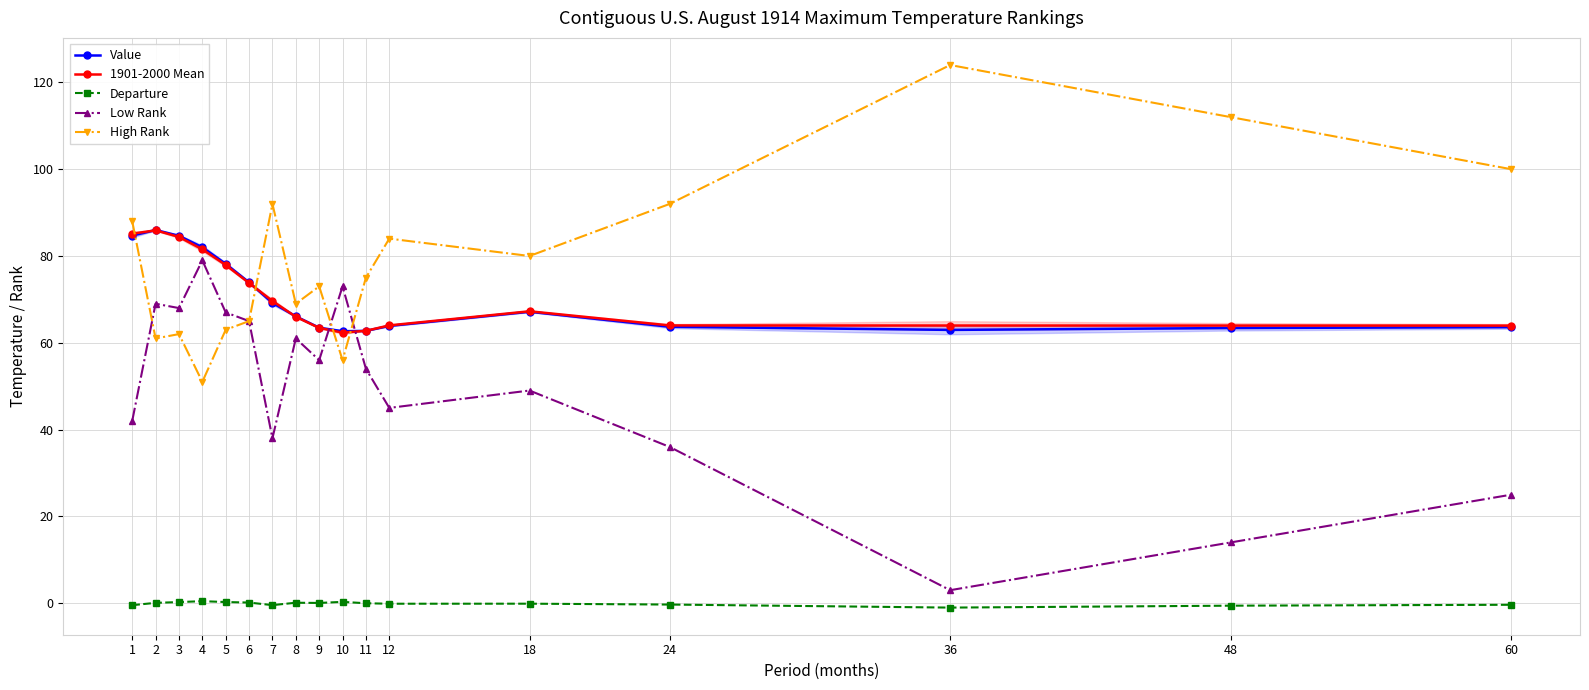

Between 36 and 3, which is larger?

3